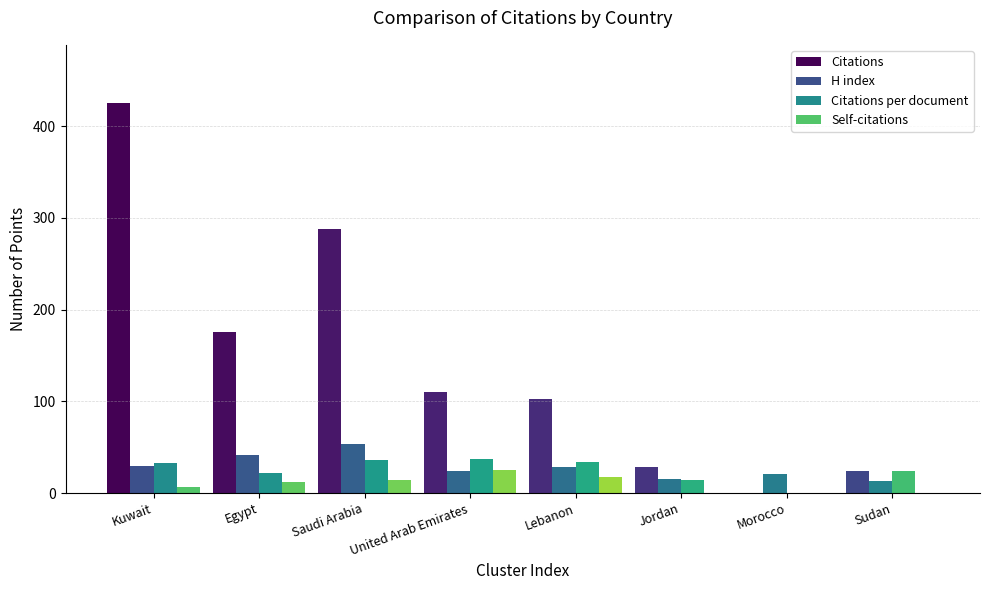

How many groups of bars are there?

8